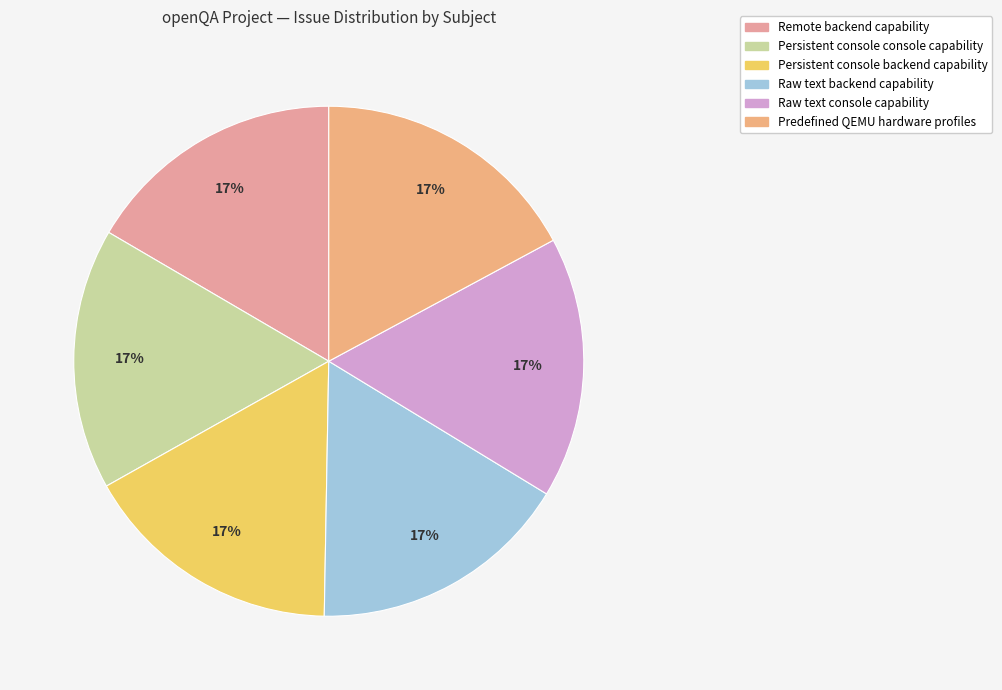

To the nearest percent, what percentage of the pie is Persistent console console capability?

17%